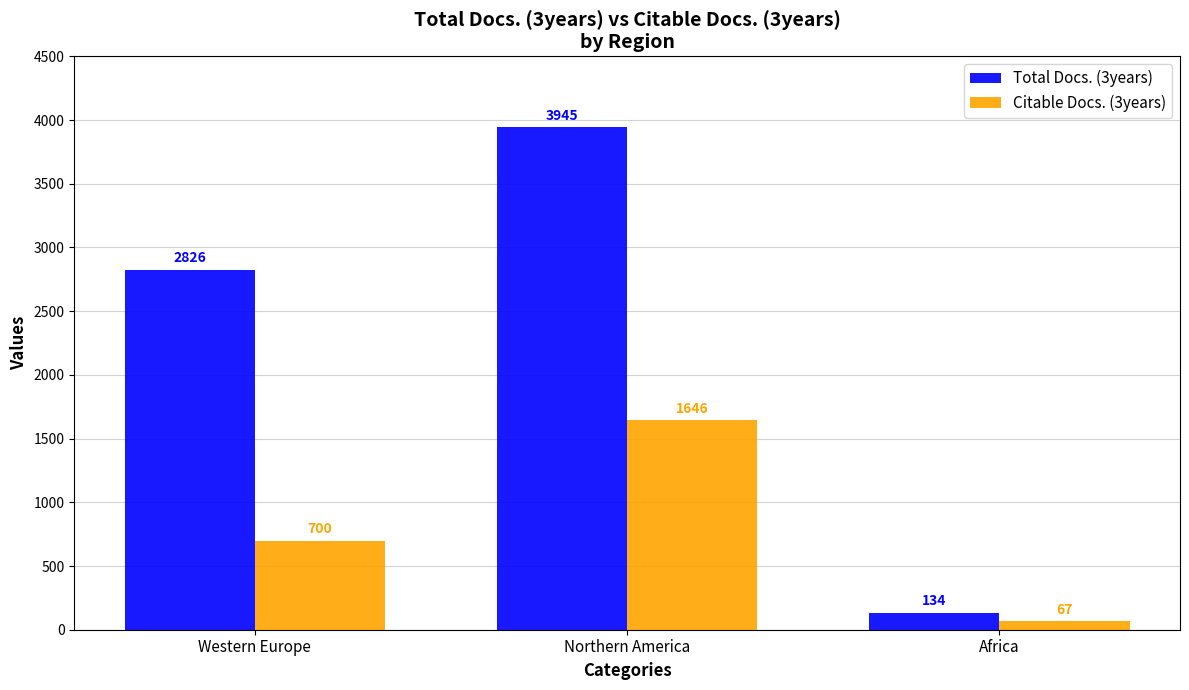

Are the bars horizontal?

No